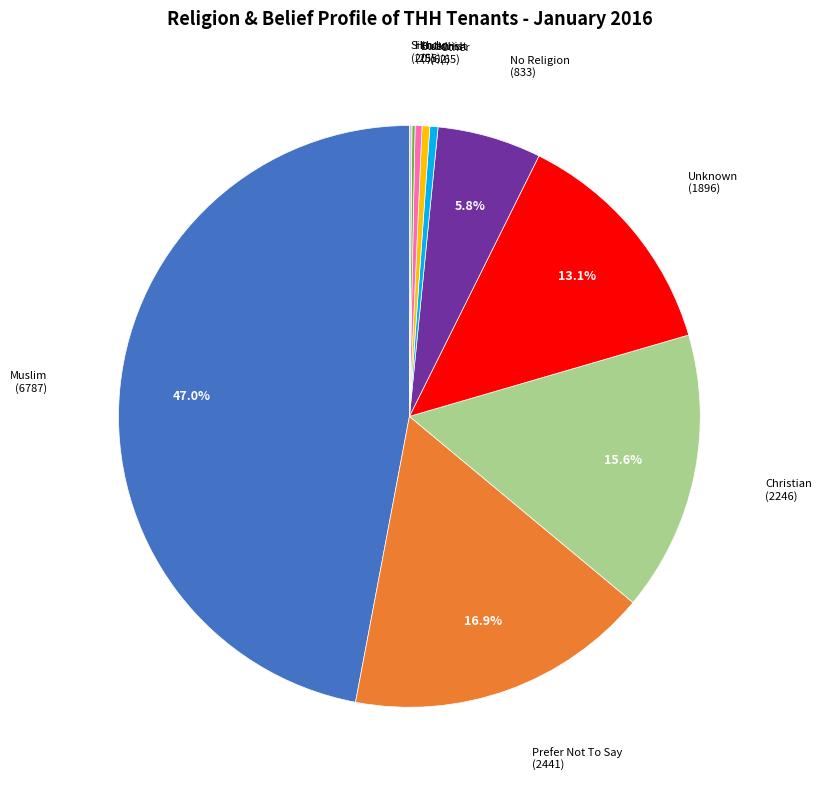

Is there any slice that represents more than half of the pie?

No